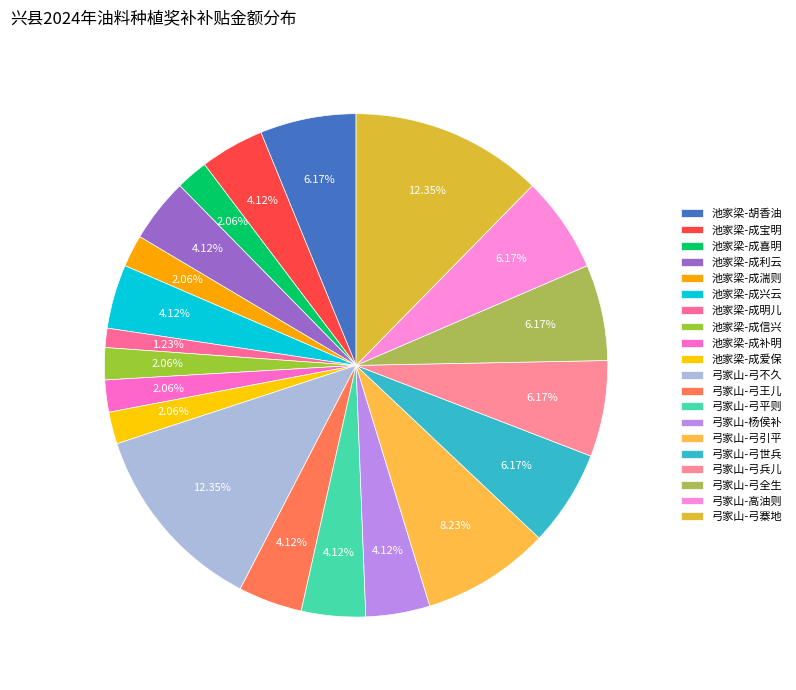

Is there any slice that represents more than half of the pie?

No